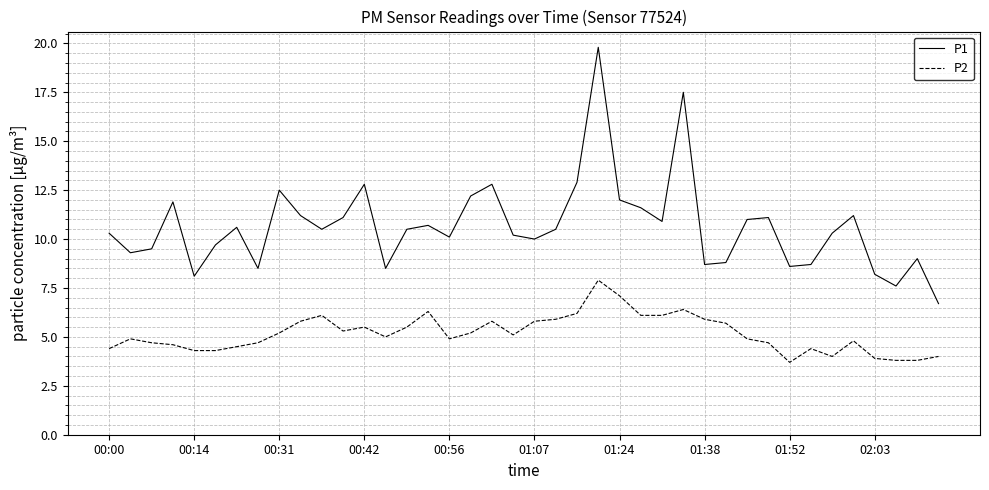

Rank the series by their average value, from highest to lowest.

P1, P2